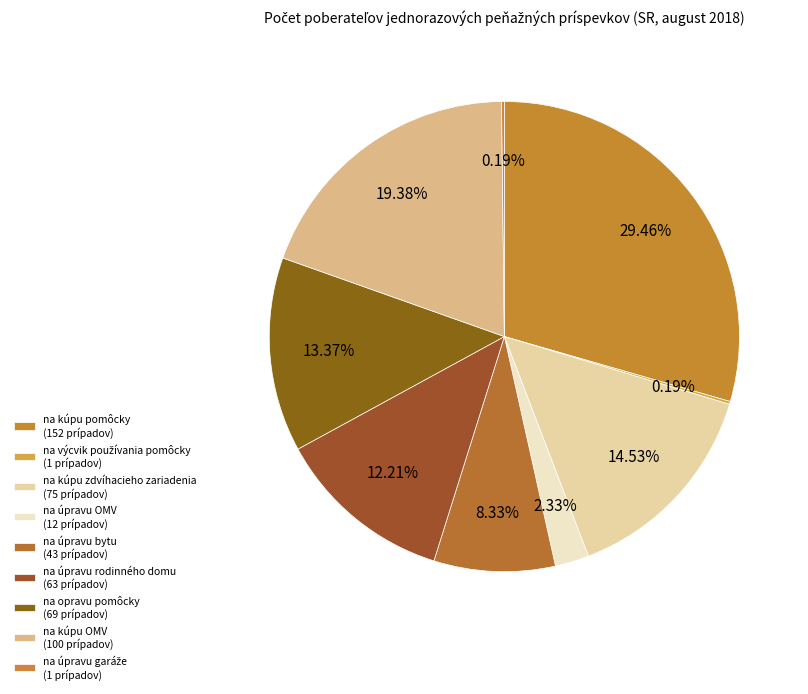

Rank the categories by value from lowest to highest.

na výcvik používania pomôcky, na úpravu garáže, na úpravu OMV, na úpravu bytu, na úpravu rodinného domu, na opravu pomôcky, na kúpu zdvíhacieho zariadenia, na kúpu OMV, na kúpu pomôcky